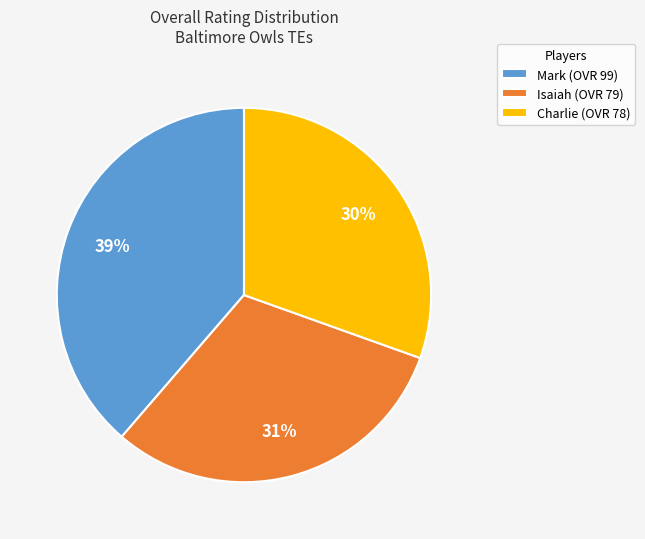

What is the ratio of the value at Charlie to the value at Mark?

0.8